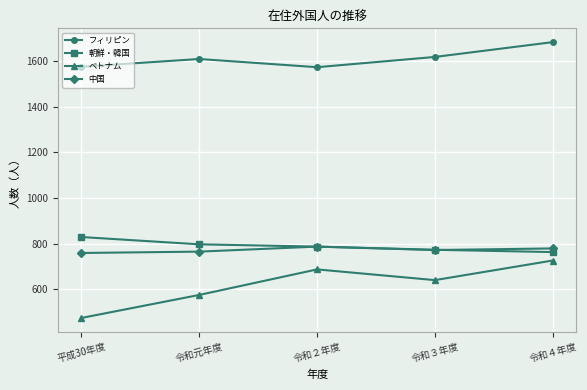

What position from the right is 令和２年度?

3